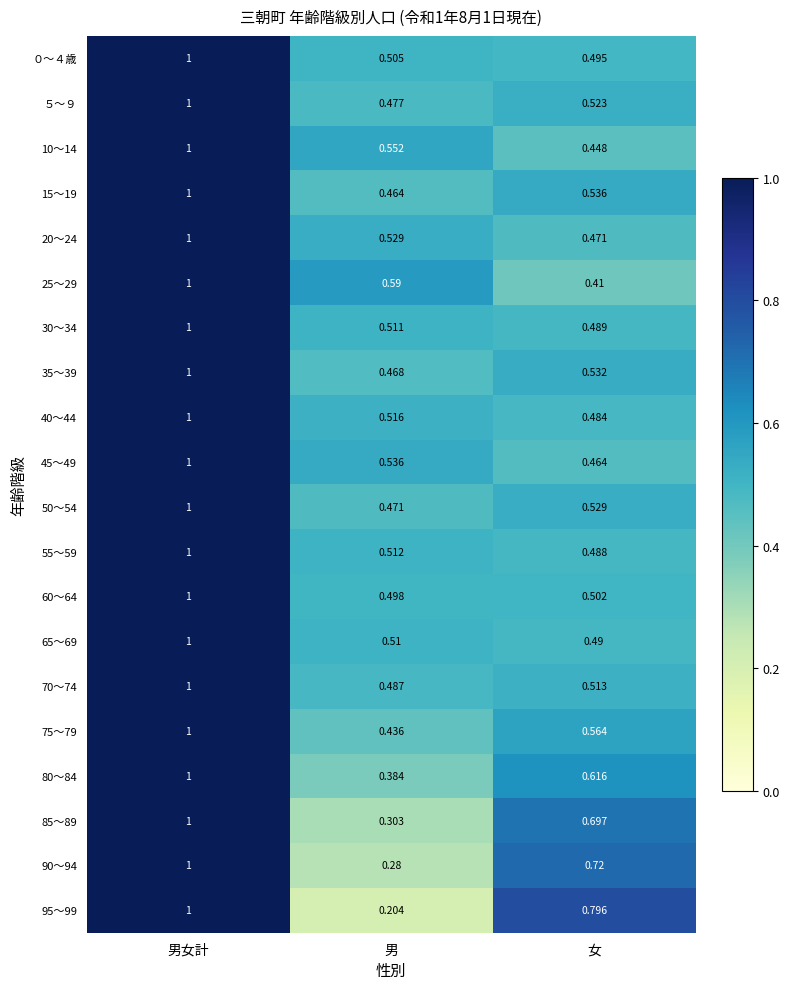

Which category has the highest value in the 80～84 series?

男女計